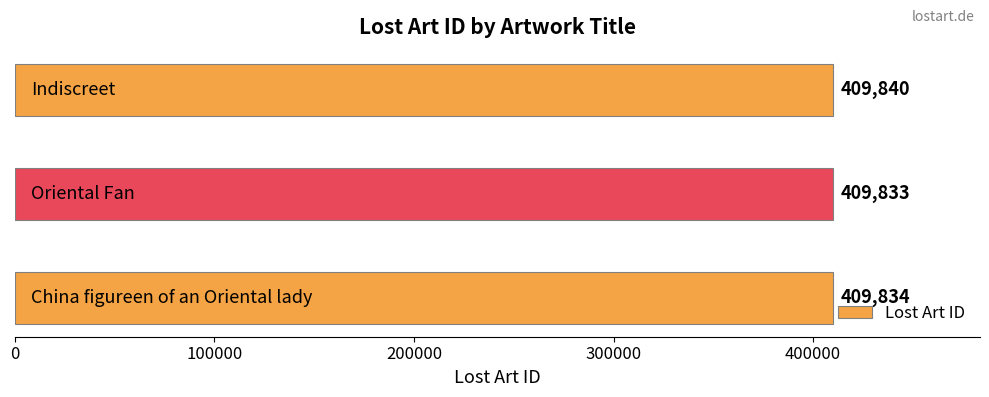

Does the chart contain stacked bars?

No